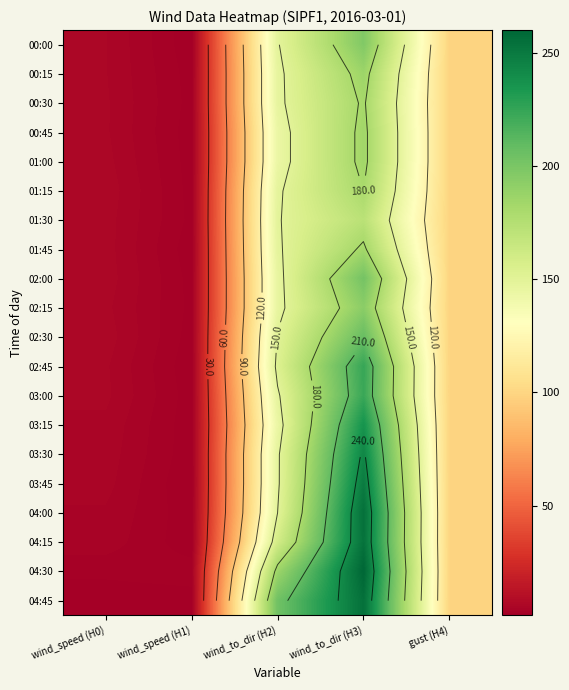

True or false: 02:00 has a value of 2.1 at wind_speed (H1).

True